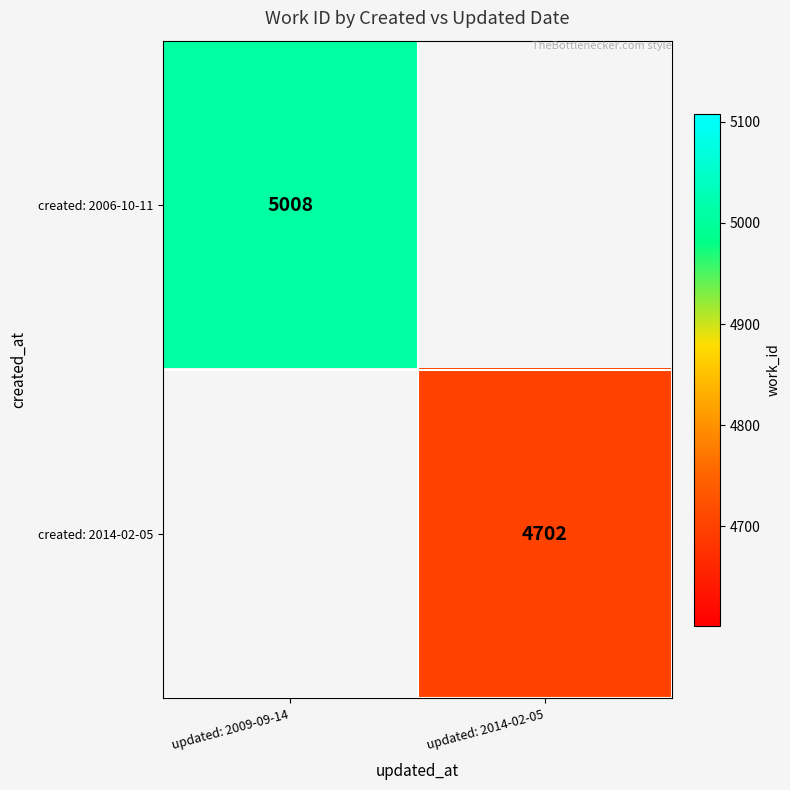

Between updated: 2014-02-05 and updated: 2009-09-14, which is larger?

updated: 2009-09-14